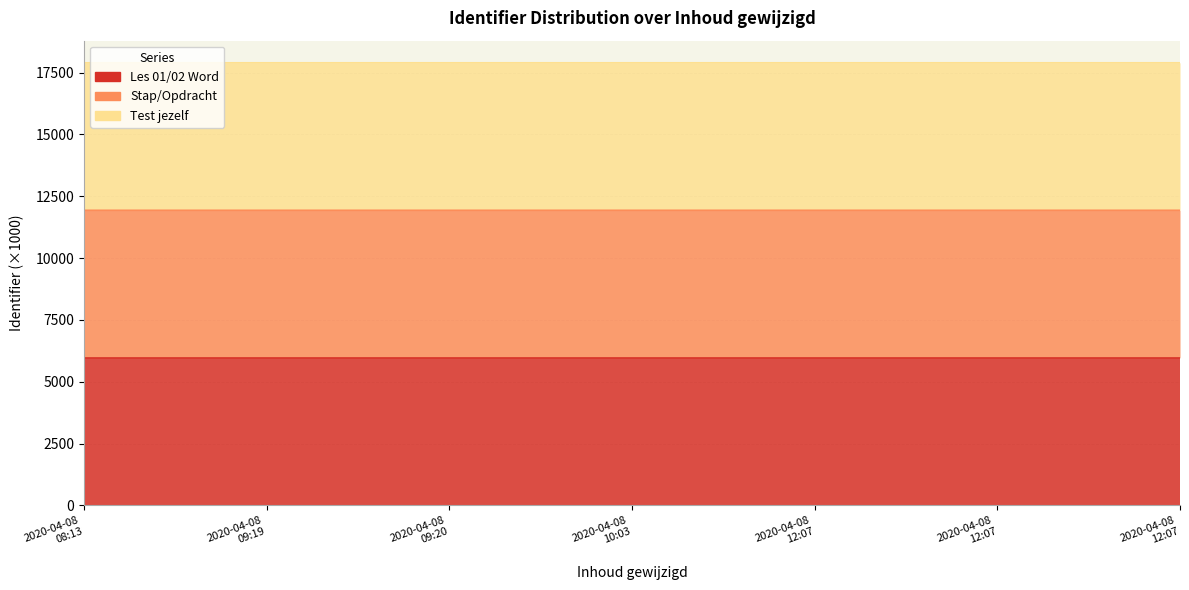

What is the maximum value for Stap/Opdracht?

11930.9